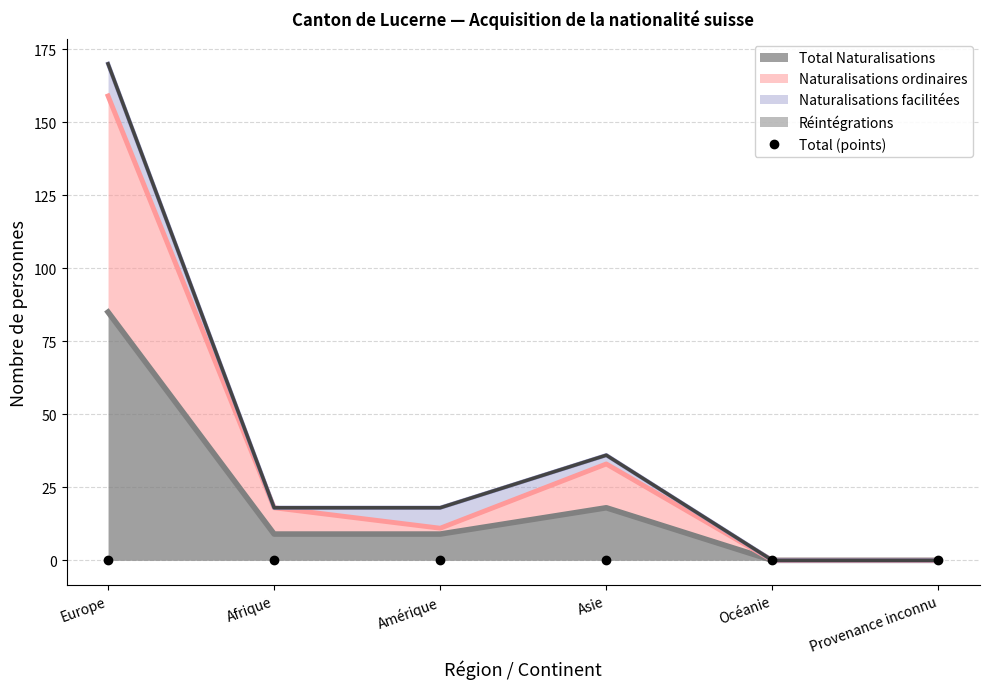

At which category does the chart reach its minimum across all series?

Océanie